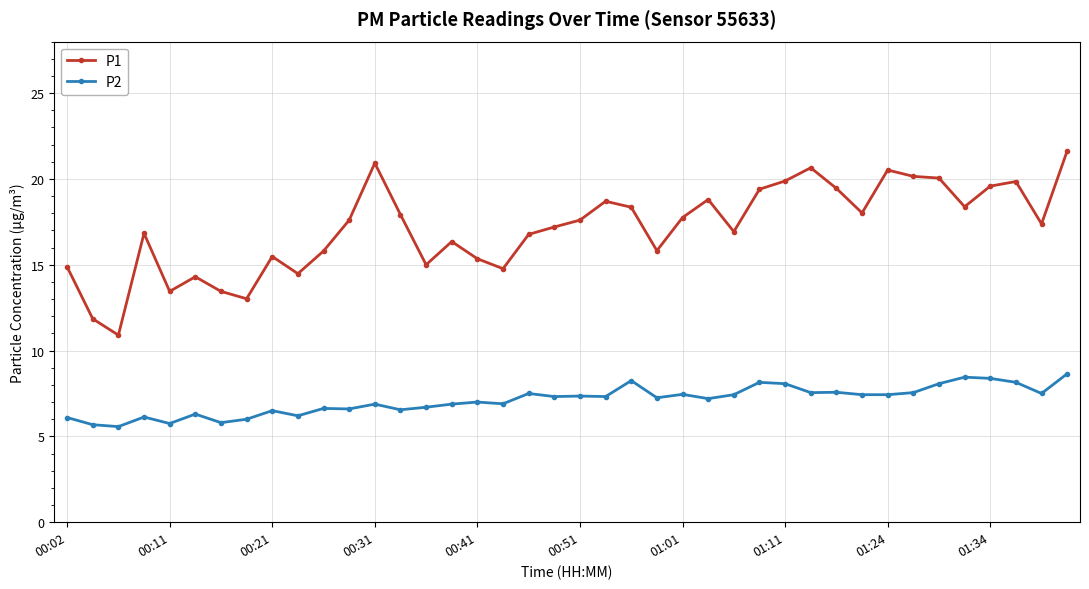

True or false: P1 and P2 intersect in this chart.

False